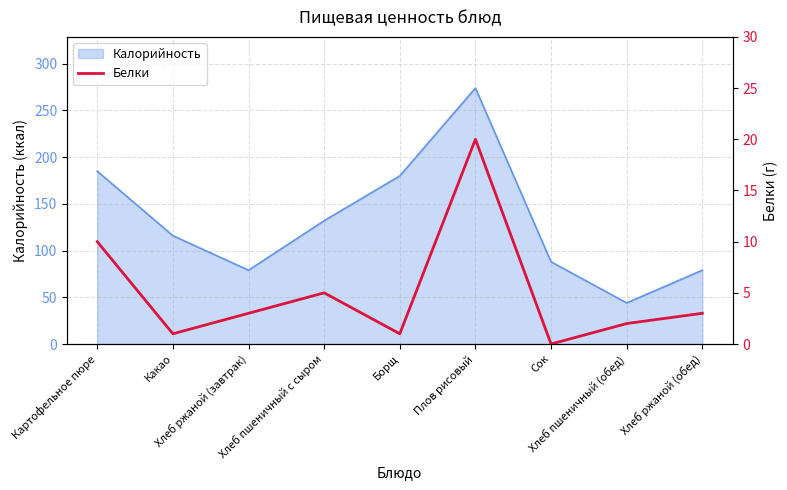

How many lines are shown in the chart?

1